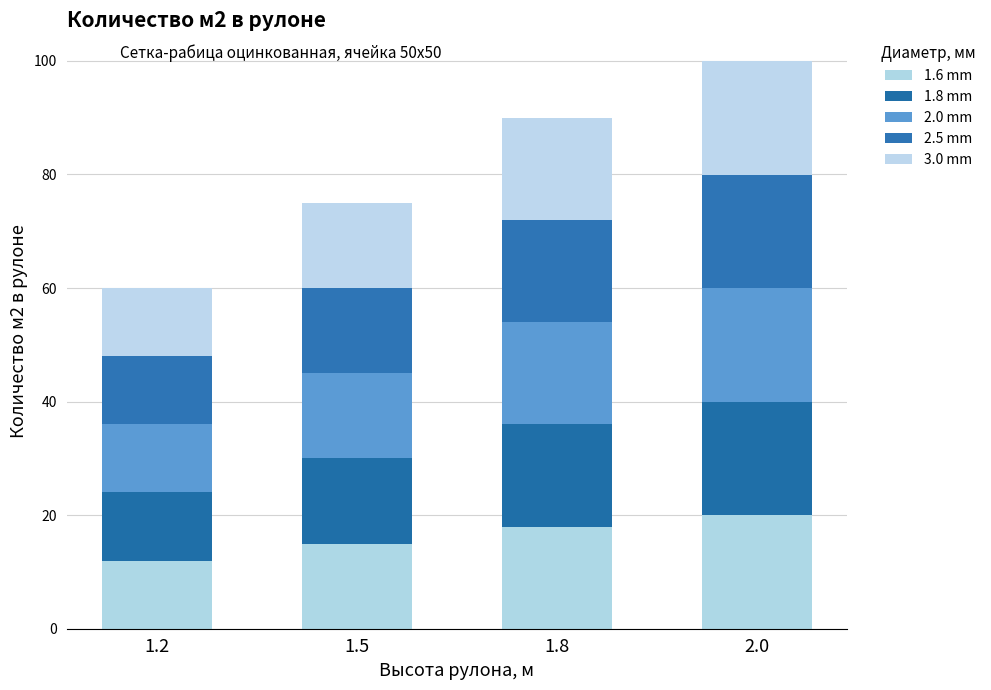

Which series has the widest spread of values?

1.6 mm